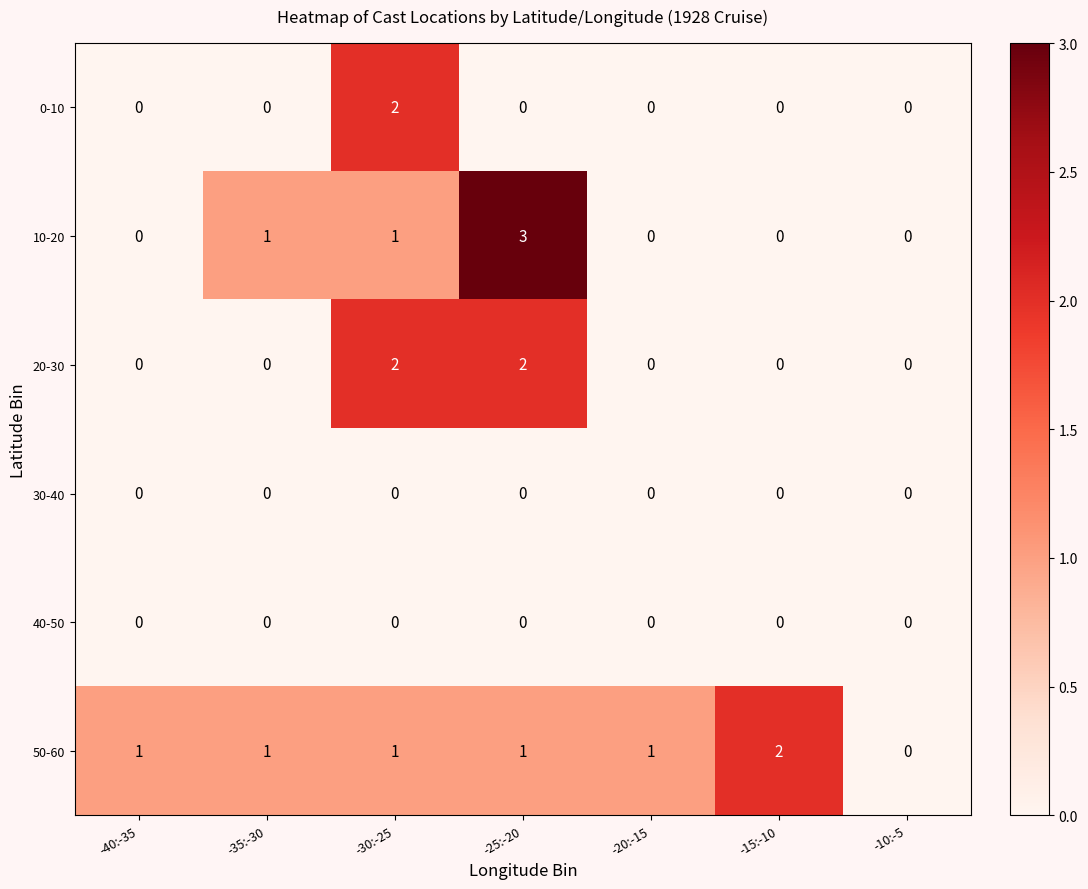

At which category does the chart reach its peak across all series?

-25:-20